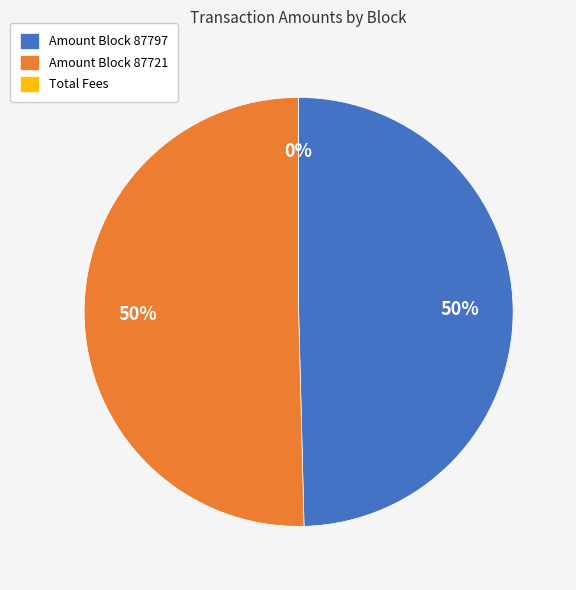

To the nearest percent, what percentage of the pie is Amount Block 87721?

50%